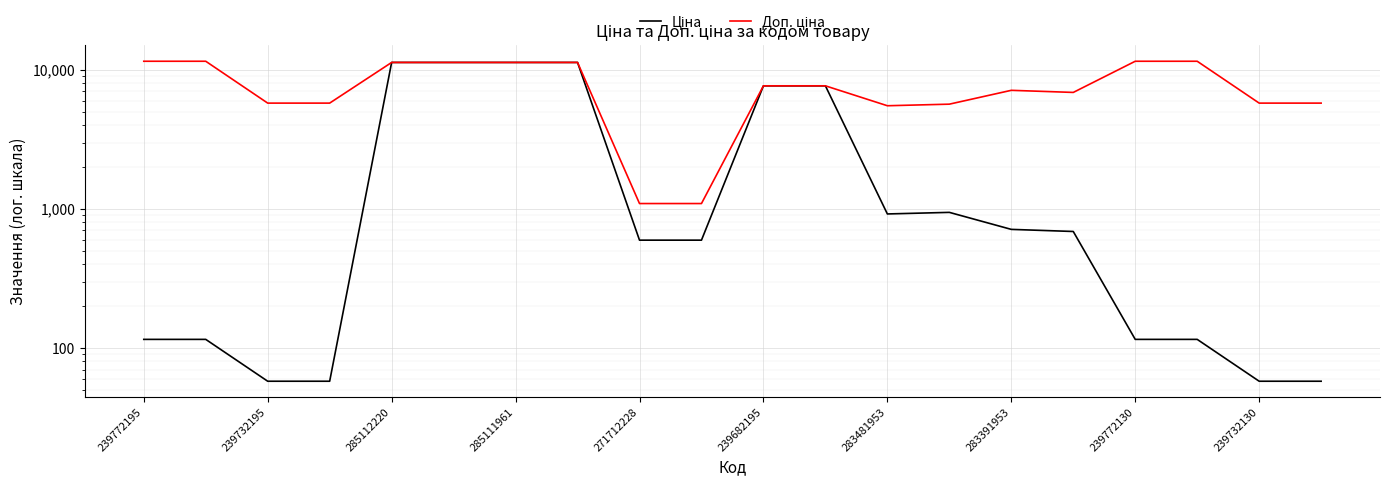

Reading left to right, what are all the values shown in this chart?

Ціна: 115.4	115.4	57.7	57.7	11312.5	11312.5	11312.5	11312.5	596.5	596.5	7680.9	7680.9	920.5	944.9	713.0	688.5	115.4	115.4	57.7	57.7
Доп. ціна: 11537.0	11537.0	5769.0	5769.0	11312.5	11312.5	11312.5	11312.5	1093.7	1093.7	7680.9	7680.9	5523.0	5669.5	7129.6	6885.5	11537.0	11537.0	5769.0	5769.0